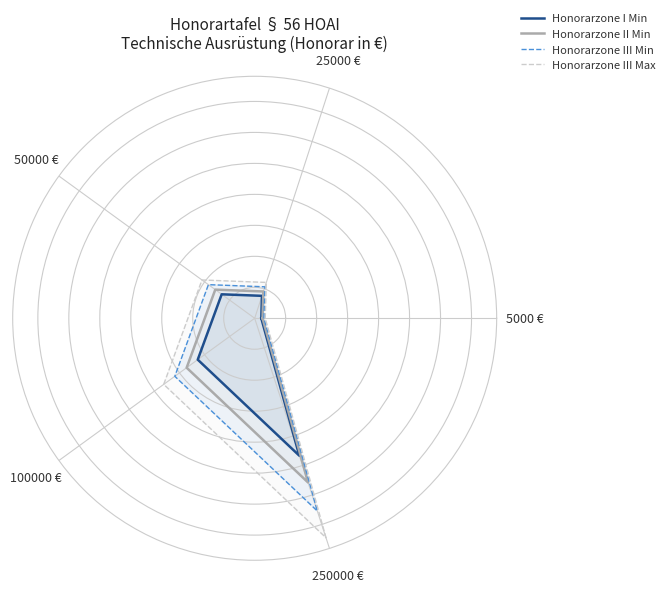

Between 25000 € and 100000 €, which series saw the biggest shift?

Honorarzone III Max